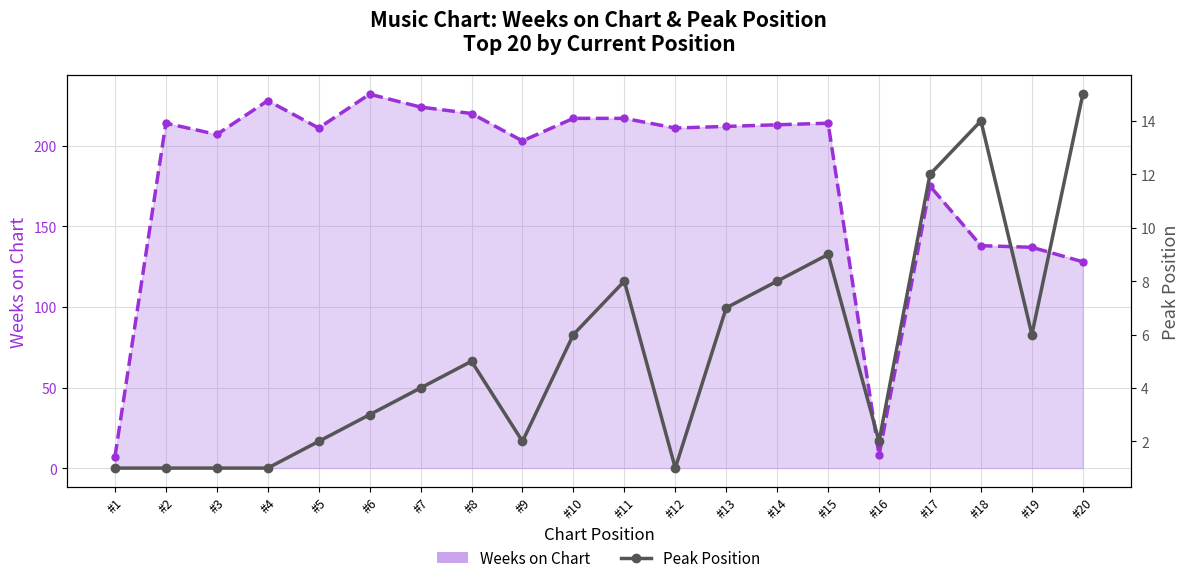

Reading left to right, transcribe all the data shown in this chart.

Weeks on Chart: 7	214	207	228	211	232	224	220	203	217	217	211	212	213	214	8	175	138	137	128
Peak Position: 1	1	1	1	2	3	4	5	2	6	8	1	7	8	9	2	12	14	6	15